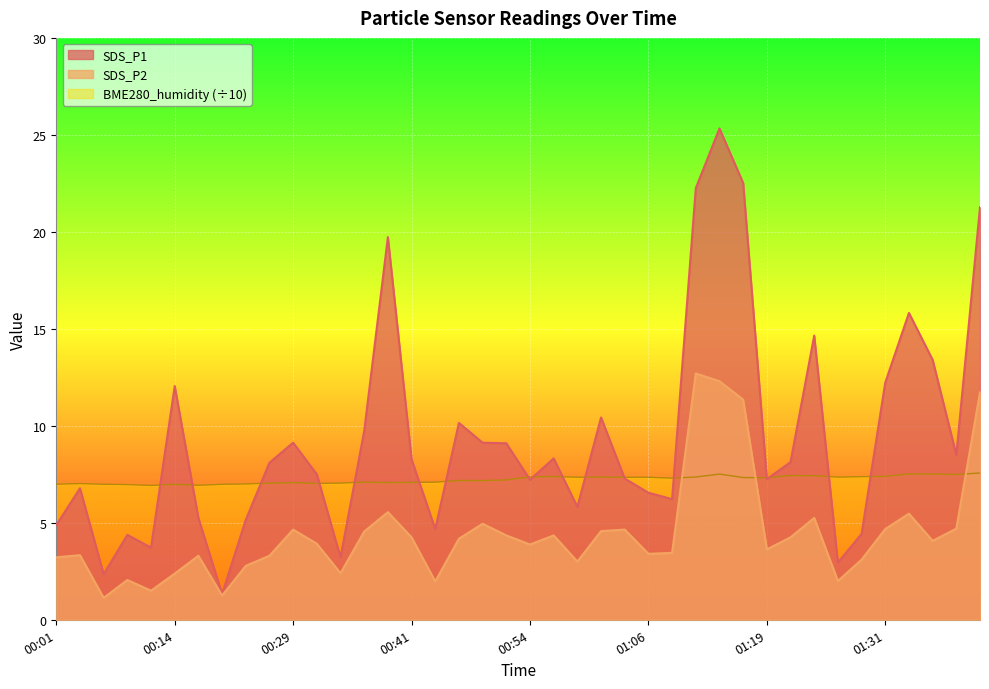

What is the average value of the SDS_P1 series?

9.4